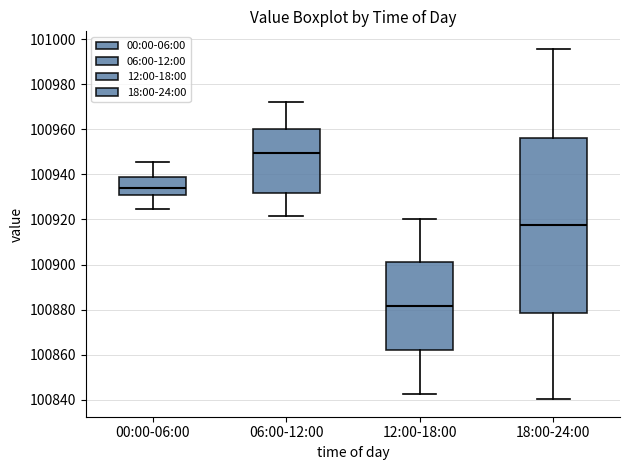

Reading left to right, transcribe this box plot: for each box, give where its median line is, the range the box spans, and where its two whiskers end, as read against the y-axis. The values are not printed on the chart, so give them approximately, as read against the axis.

00:00-06:00: median 100934, box 100930 to 100940, whiskers 100924 to 100946
06:00-12:00: median 100950, box 100932 to 100960, whiskers 100922 to 100972
12:00-18:00: median 100882, box 100862 to 100902, whiskers 100842 to 100920
18:00-24:00: median 100918, box 100878 to 100956, whiskers 100840 to 100996